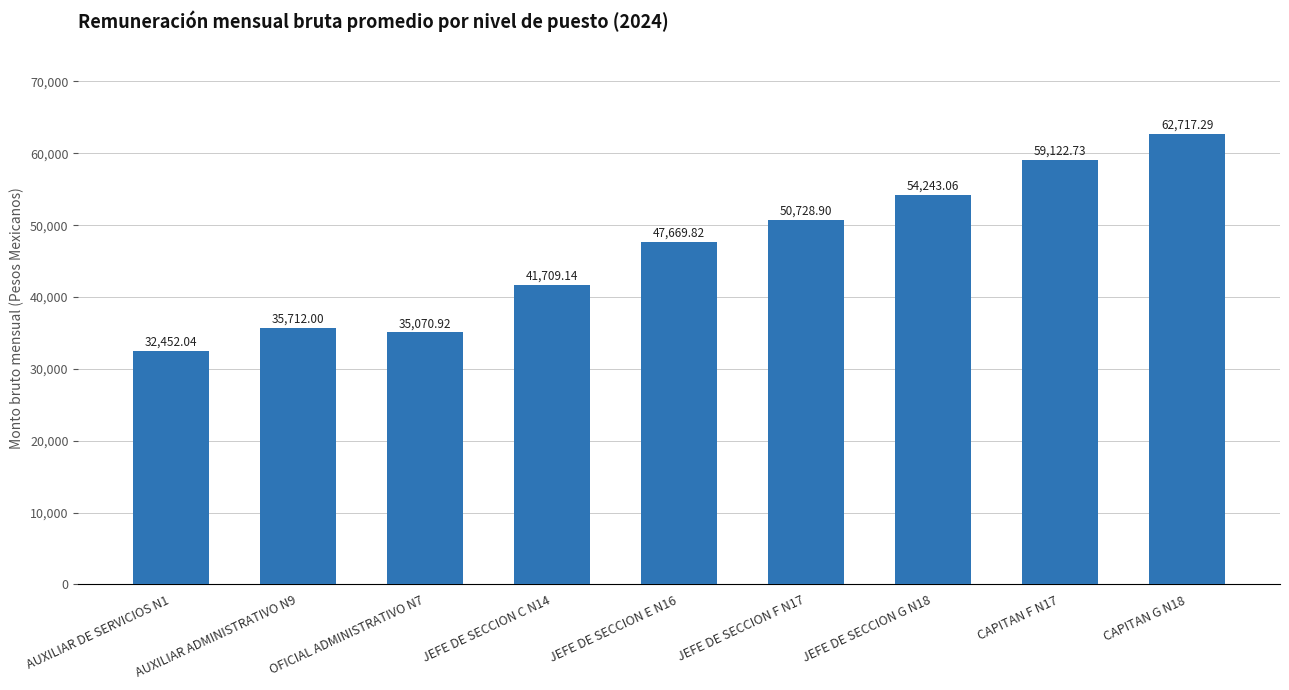

List the labels in order of value, smallest first.

AUXILIAR DE SERVICIOS N1, OFICIAL ADMINISTRATIVO N7, AUXILIAR ADMINISTRATIVO N9, JEFE DE SECCION C N14, JEFE DE SECCION E N16, JEFE DE SECCION F N17, JEFE DE SECCION G N18, CAPITAN F N17, CAPITAN G N18